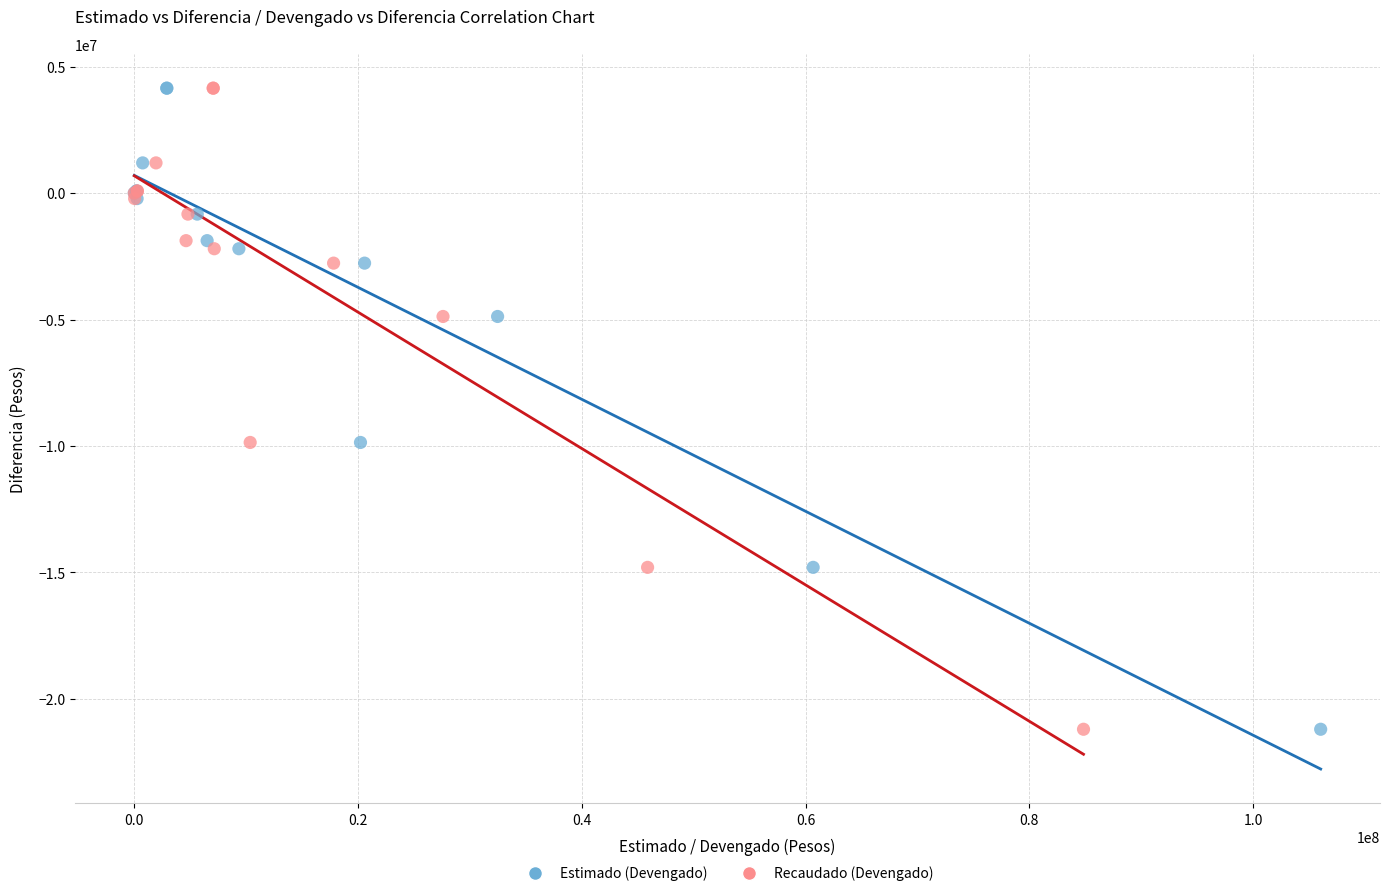

What are all the series names shown in the legend?

Estimado (Devengado), Recaudado (Devengado)